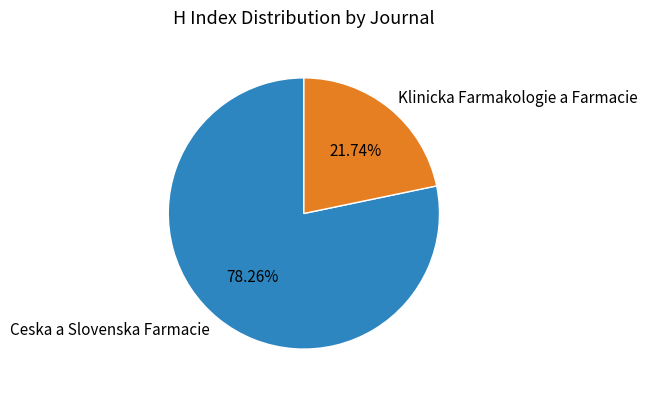

To the nearest percent, what is the average slice percentage?

50%